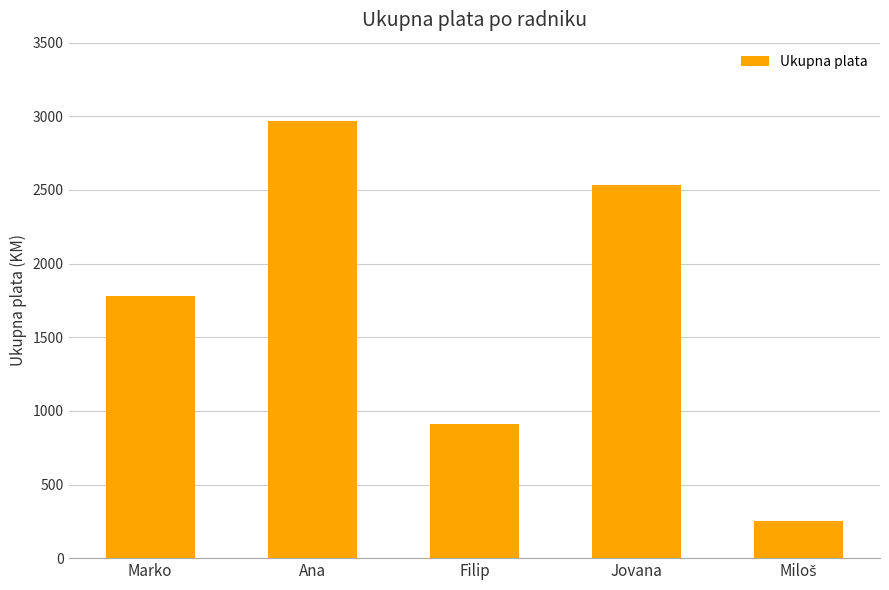

Are the bars grouped side by side (vs. stacked)?

No